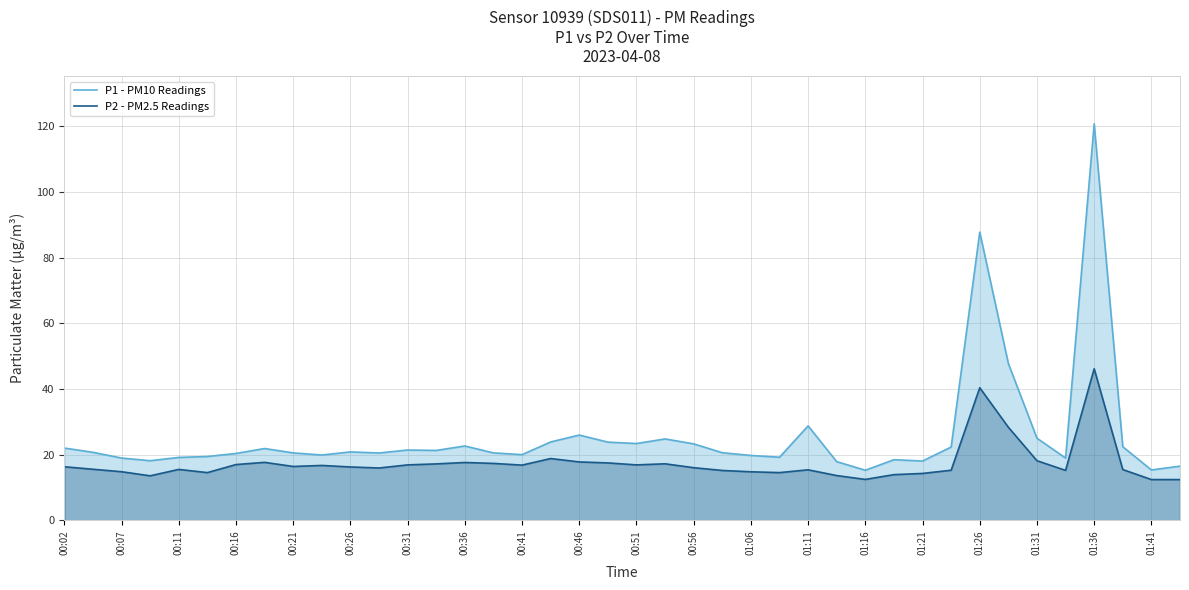

What is the difference between the maximum and minimum values in the P2 - PM2.5 Readings series?

33.7